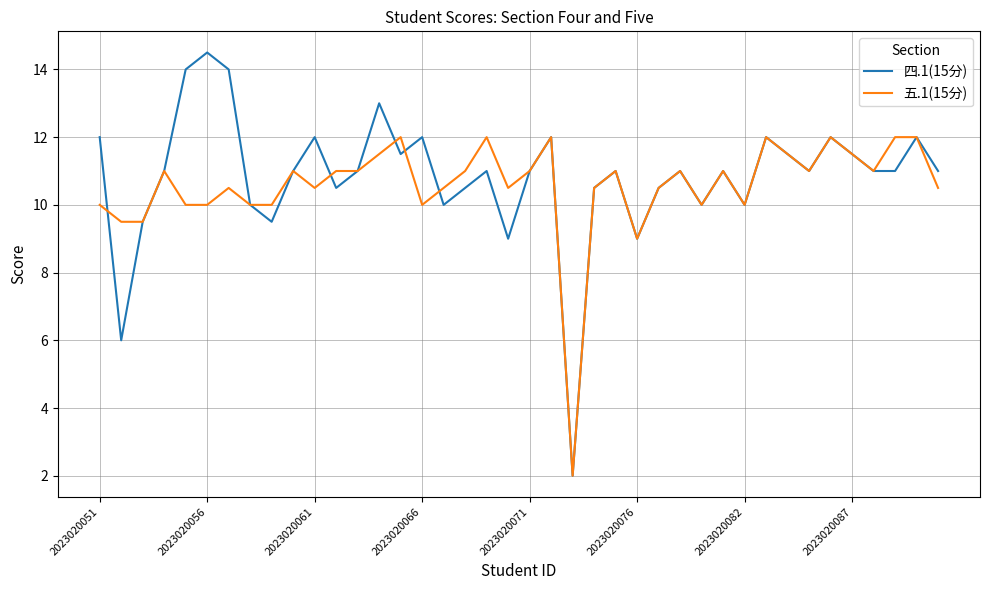

What is the maximum value for 五.1(15分)?

12.0